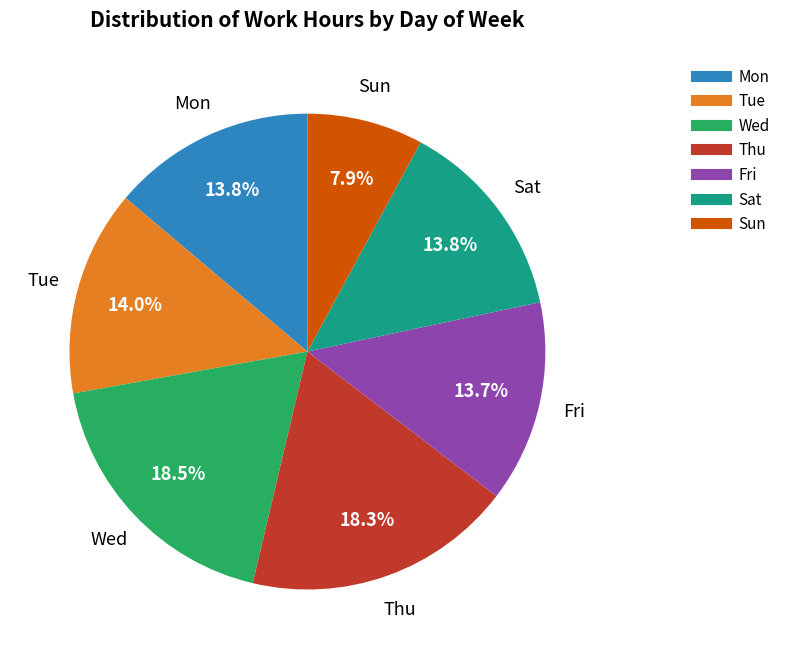

Is there any slice that represents more than half of the pie?

No